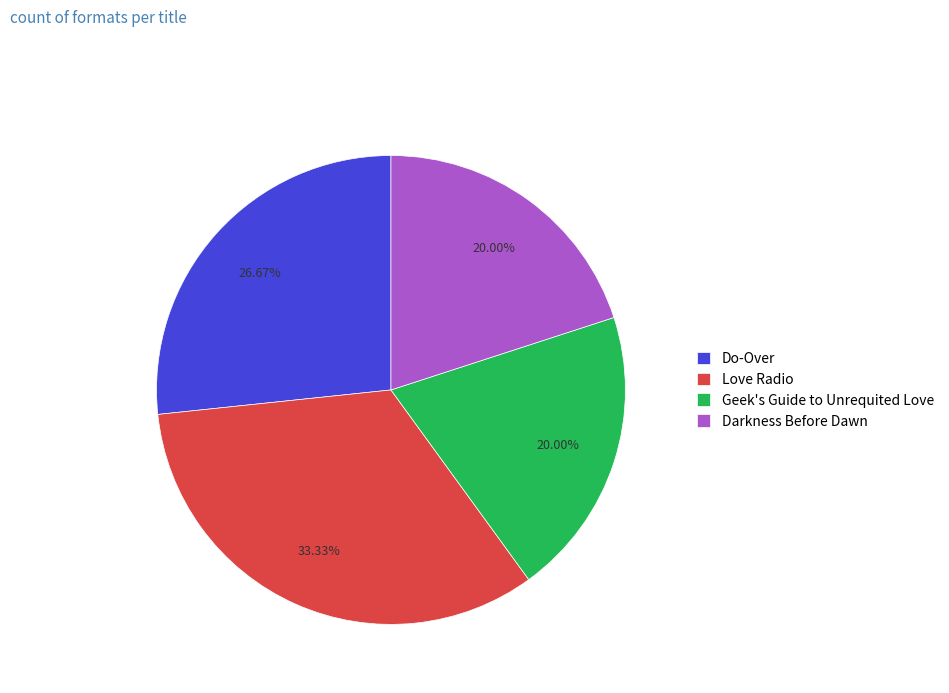

Does any single category account for the majority?

No